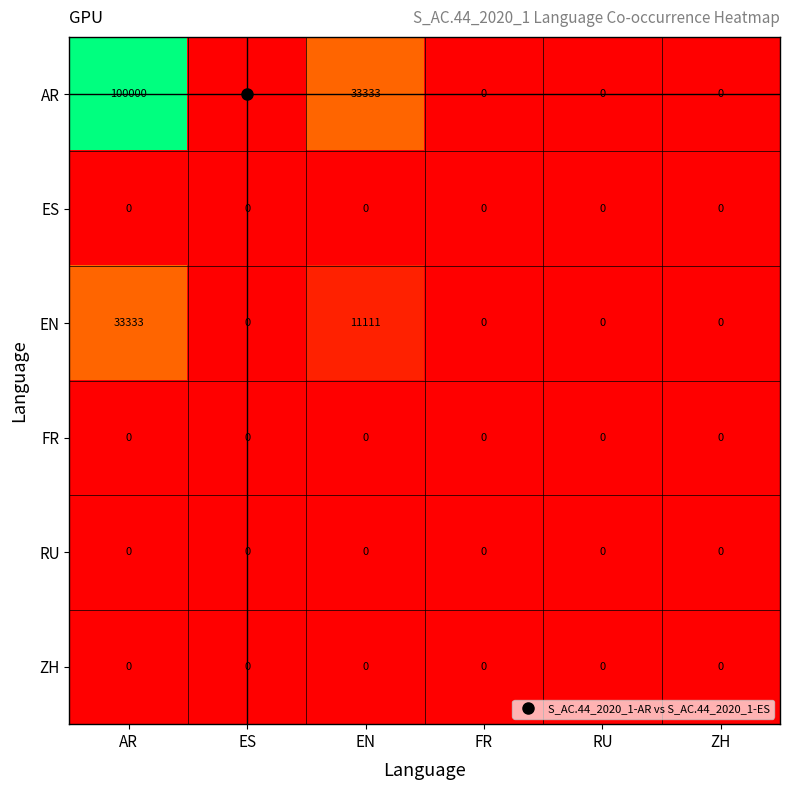

The FR series shows 0 at FR. True or false?

True